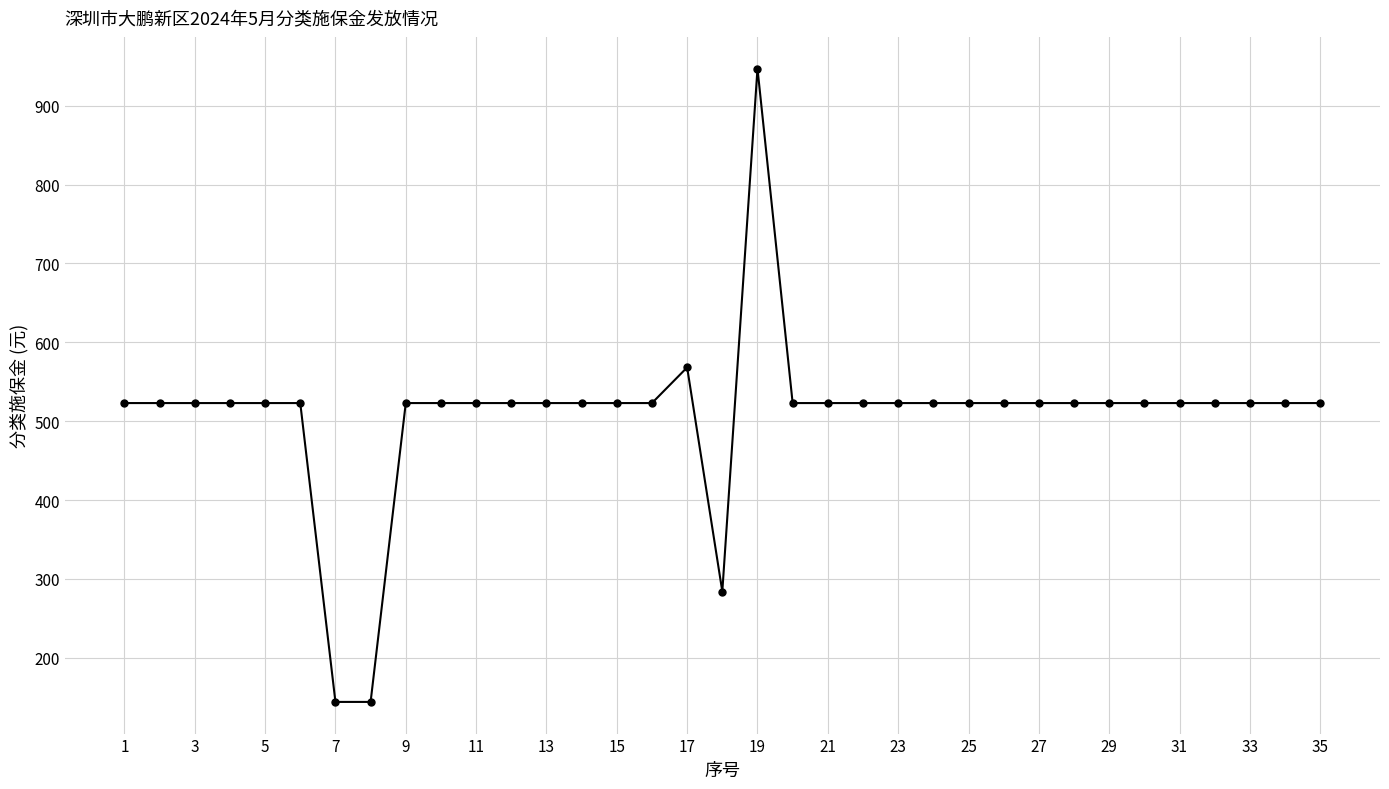

What is the sum of all values?

17777.7